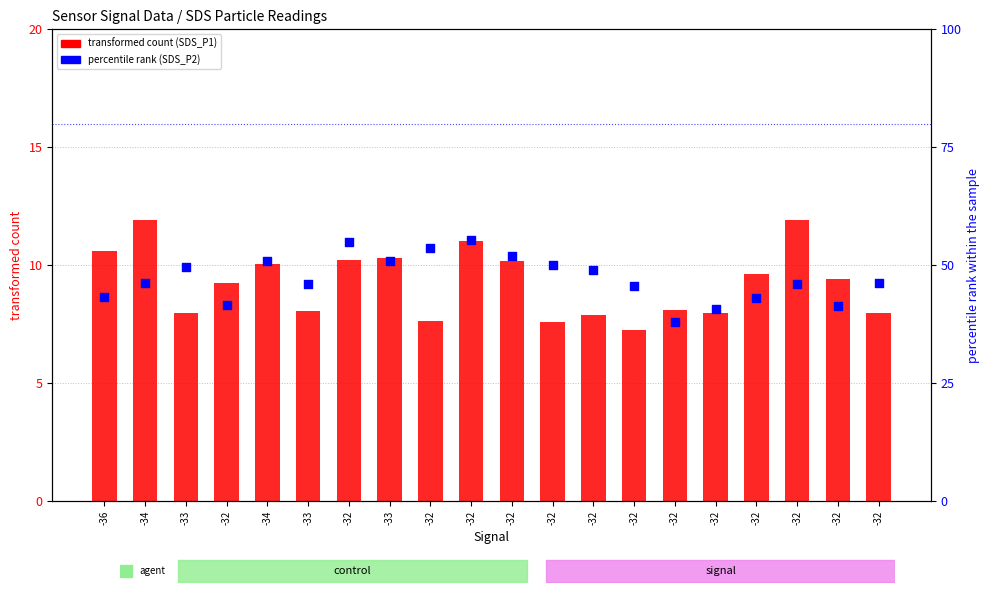

Which series contains the highest Y value?

transformed count (SDS_P1)